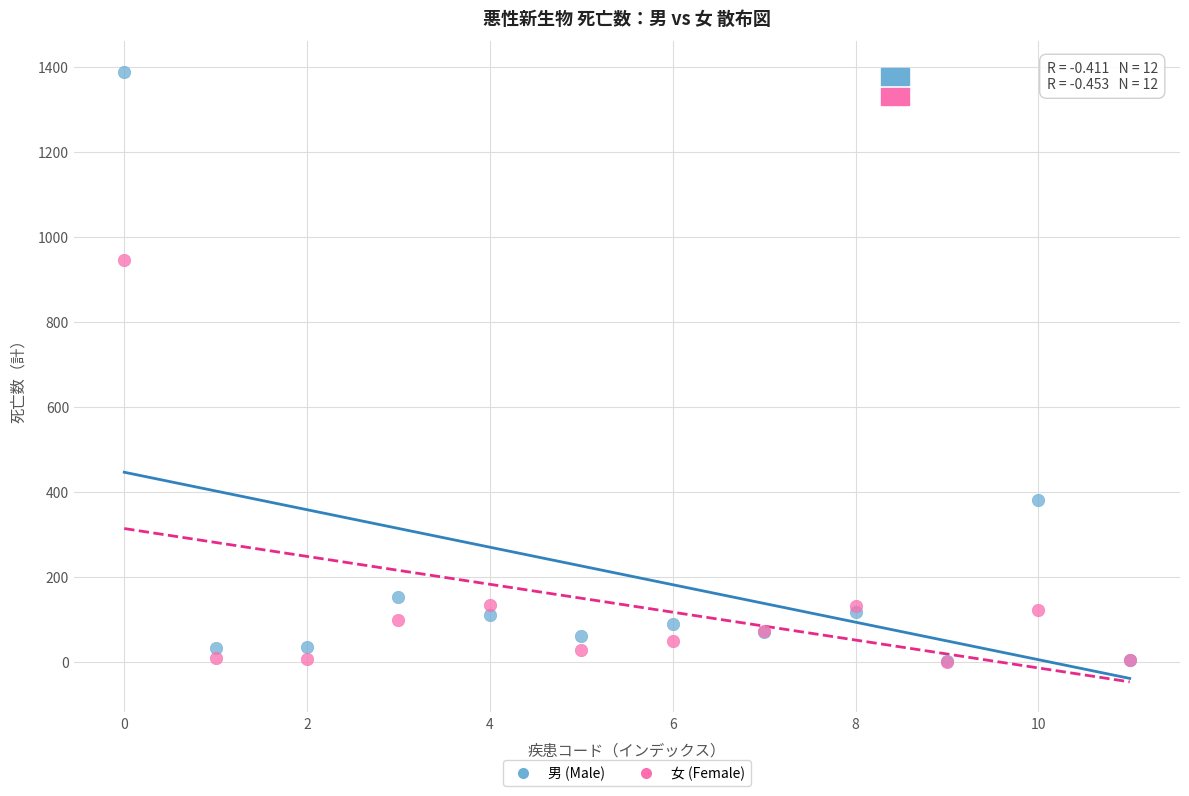

Across all series, what Y value is closest to 695?

946